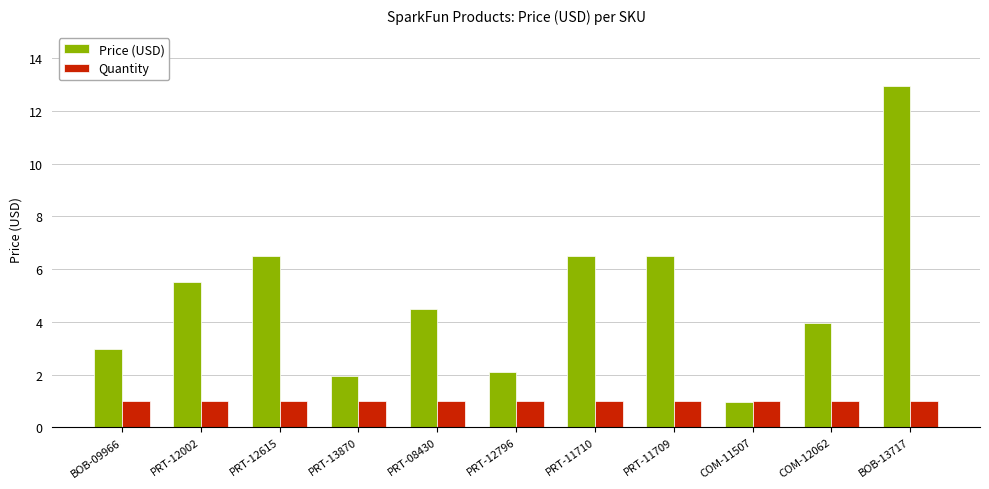

Is it true that Price (USD) equals 6.5 at PRT-11709?

True